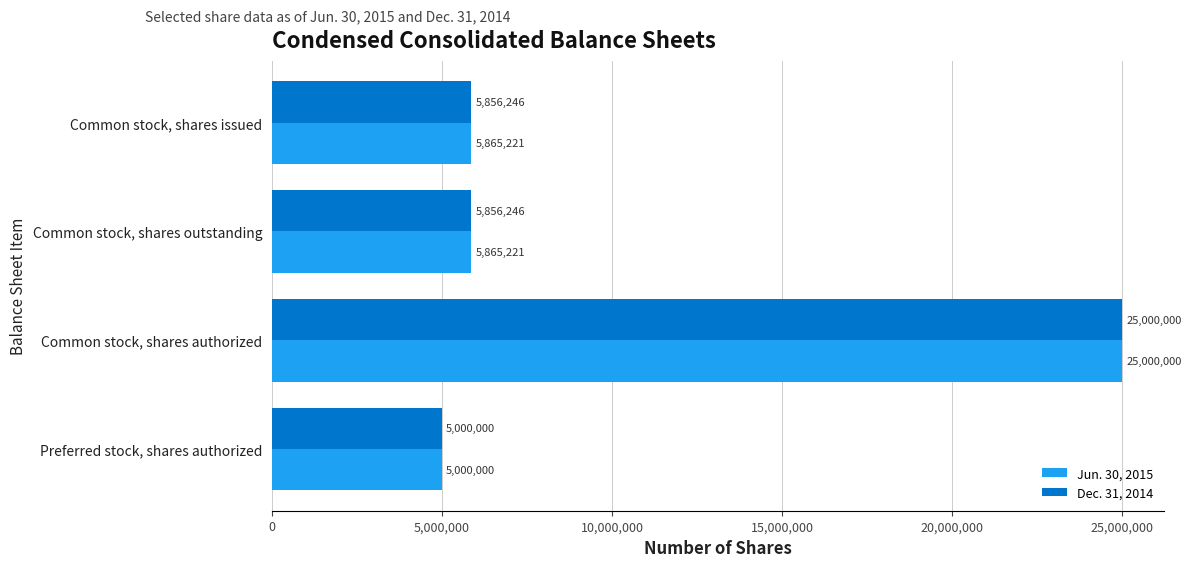

The value of Jun. 30, 2015 at Common stock, shares issued is 3868686. True or false?

False